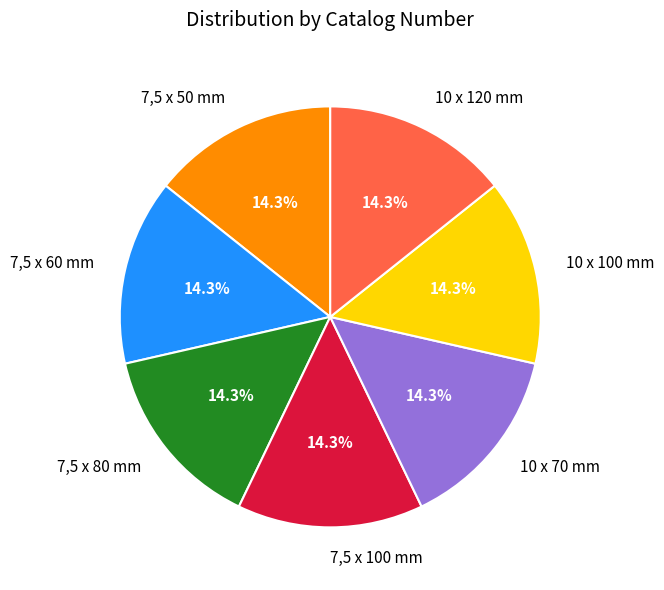

Approximately how many times larger is the value at 7,5 x 80 mm compared to 10 x 70 mm?

1.0